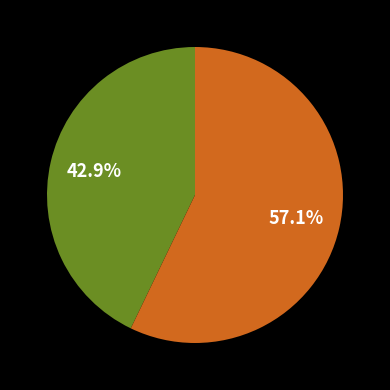

Is there any slice that represents more than half of the pie?

Yes